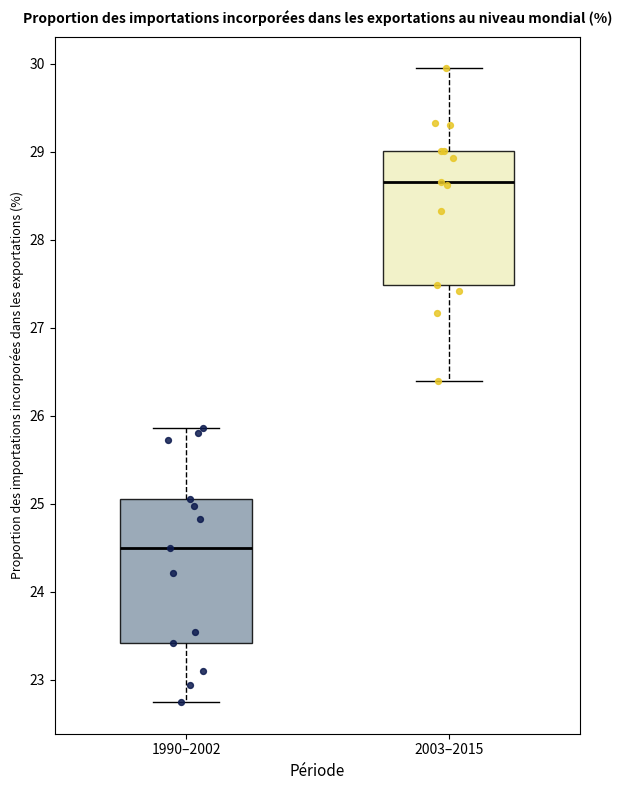

Reading left to right, read every box against the y-axis: the position of its median line, the range the box covers, and the ends of its whiskers. The values are not printed on the chart, so give them approximately, as read against the axis.

1990–2002: median 24.5, box 23.4 to 25.1, whiskers 22.7 to 25.9
2003–2015: median 28.6, box 27.5 to 29.0, whiskers 26.4 to 29.9